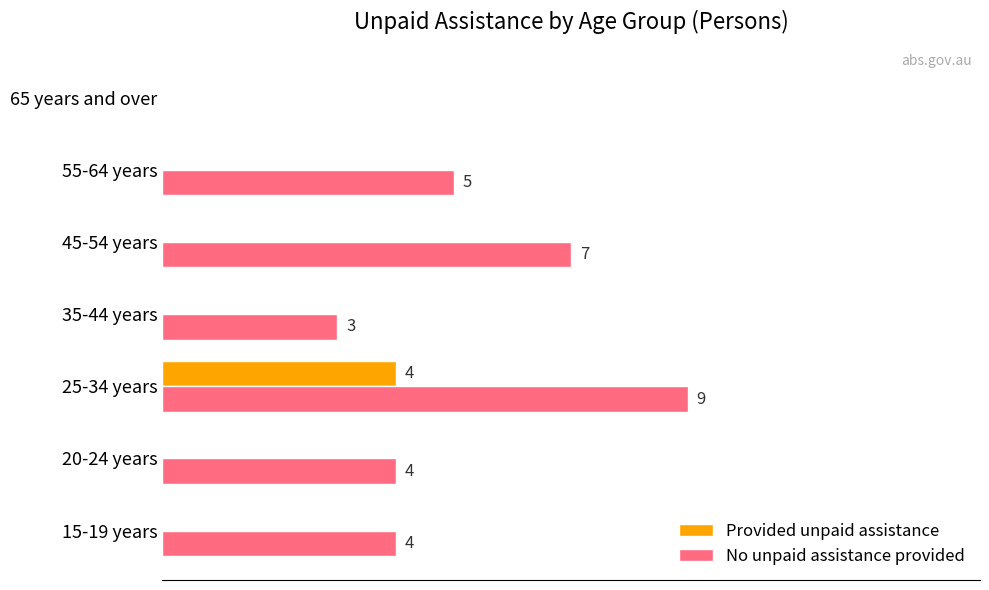

At which label does Provided unpaid assistance reach its peak?

25-34 years